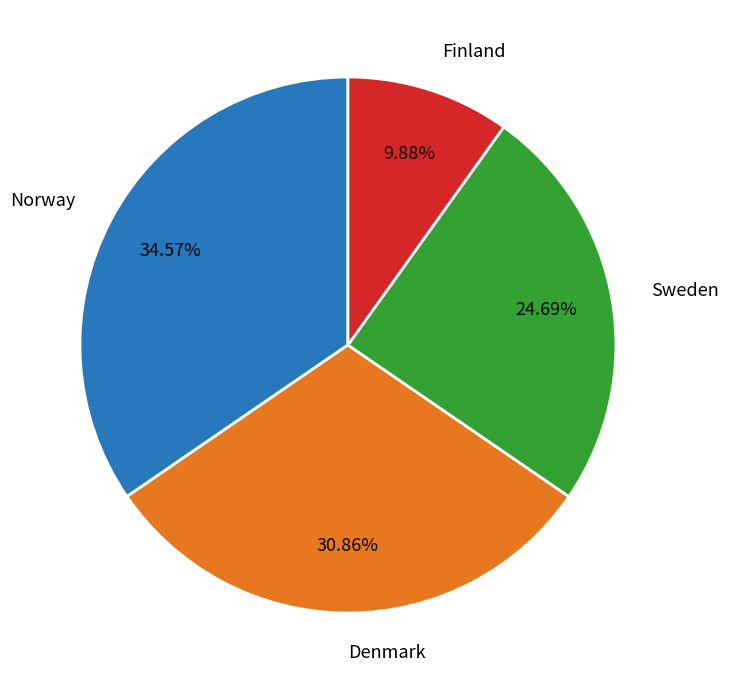

Which category has the biggest portion of the pie?

Norway